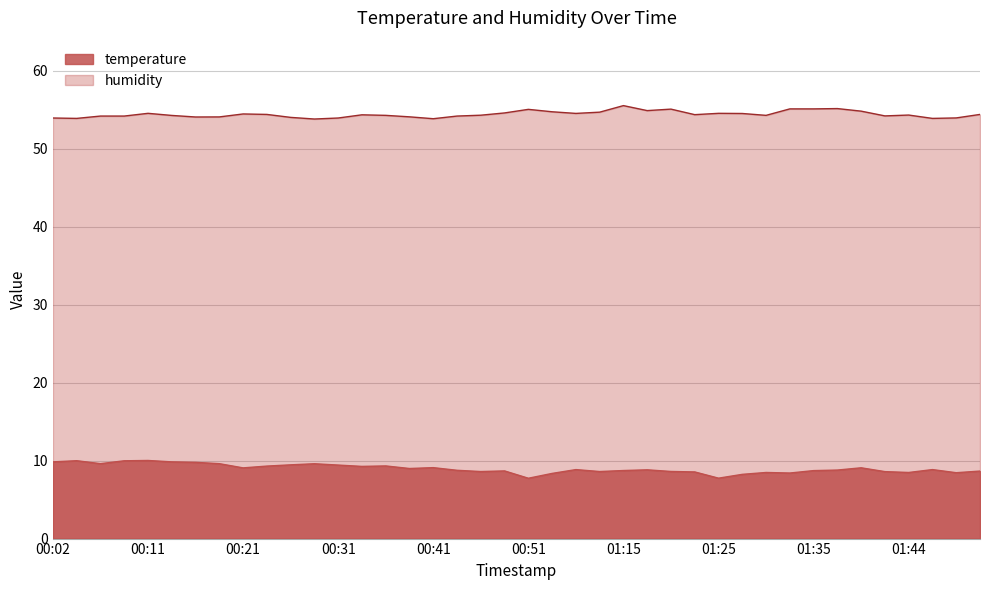

At which category is the sum across all series the highest?

00:11